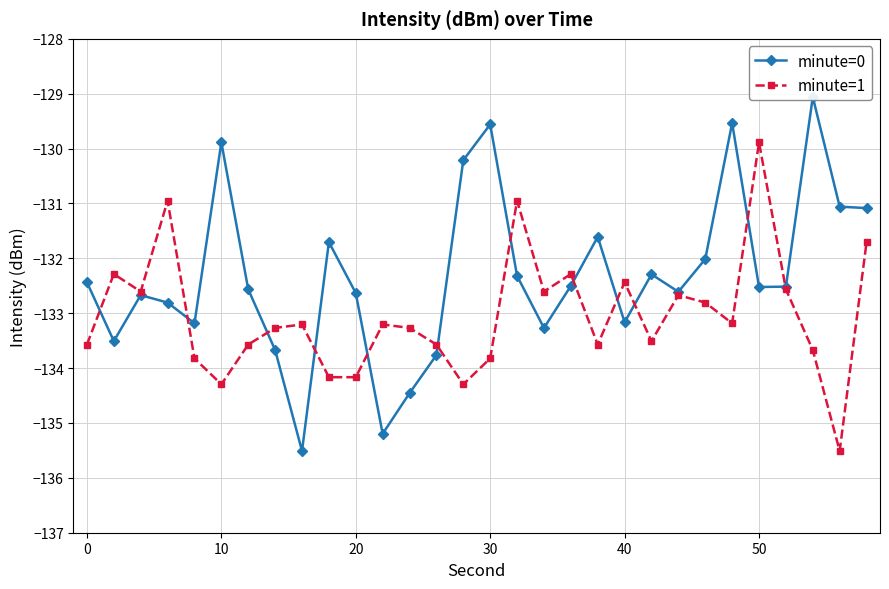

What is the difference between the maximum and minimum values in the minute=0 series?

6.5